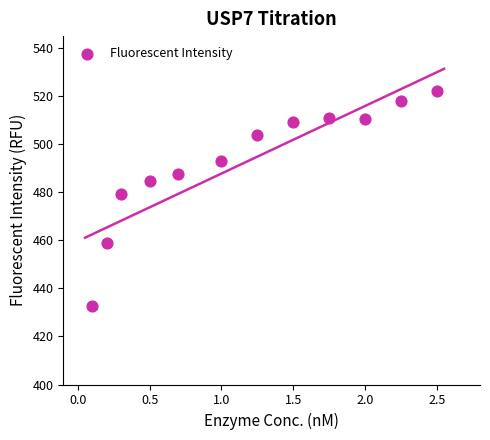

What Y value in the scatter plot is closest to 477?

479.3